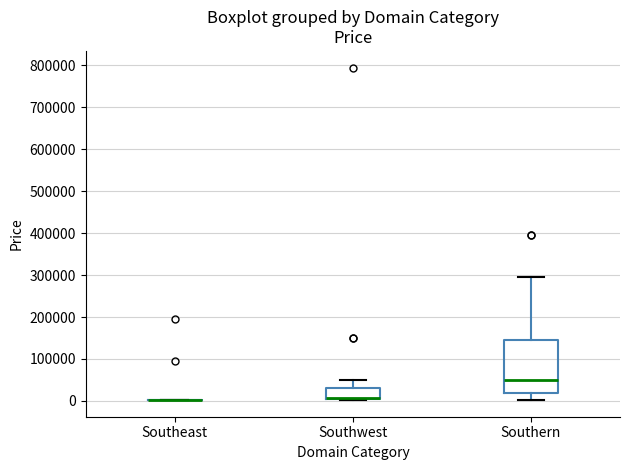

Reading left to right, transcribe this box plot: for each box, give where its median line is, the range the box spans, and where its two whiskers end, as read against the y-axis. The values are not printed on the chart, so give them approximately, as read against the axis.

Southeast: box collapsed to a line at 0, whiskers 0 to 0
Southwest: median 10000 (drawn on the box's lower edge), box 0 to 30000, whiskers 0 to 50000
Southern: median 50000, box 20000 to 140000, whiskers 0 to 290000